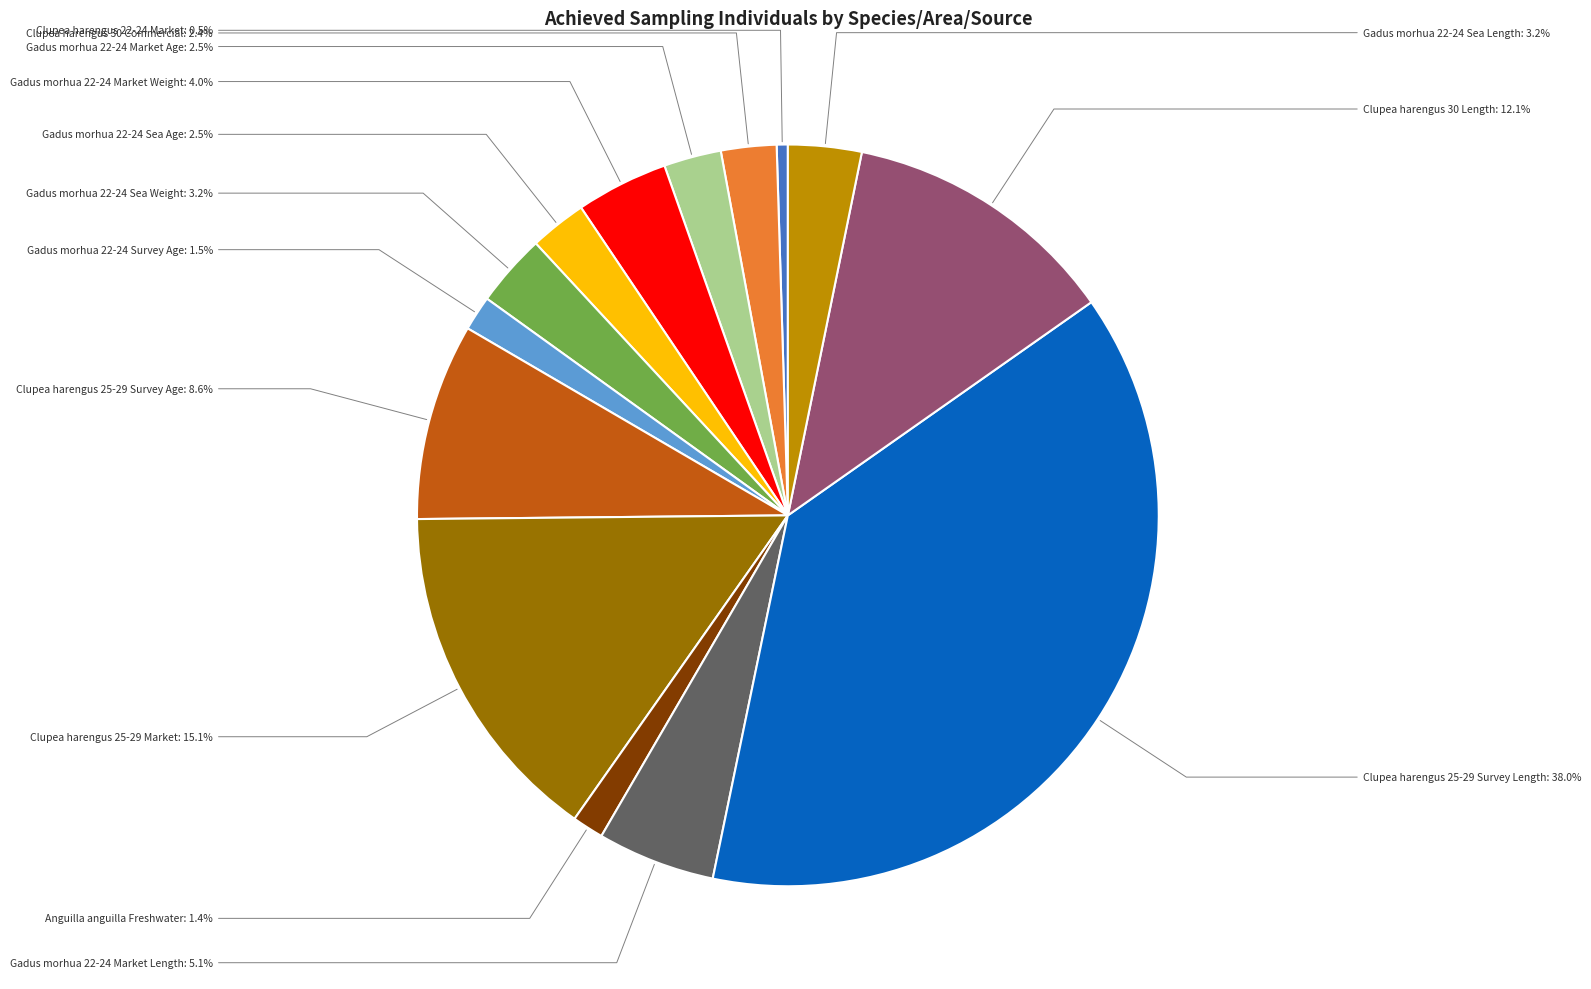

How many slices are in this pie chart?

14